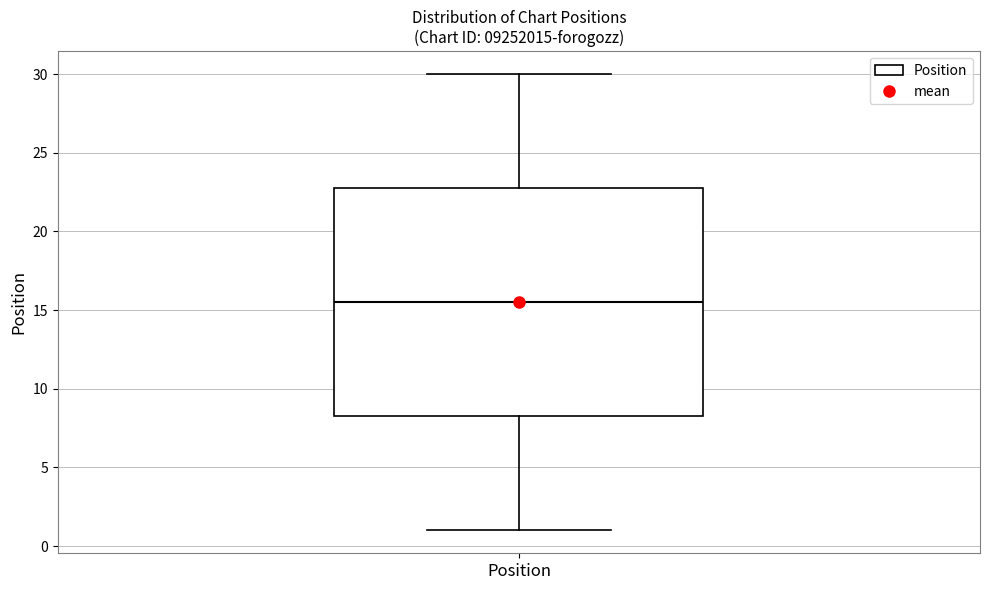

Transcribe this box plot: give where the median line is, the range the box spans, and where the two whiskers end, as read against the y-axis. The values are not printed on the chart, so give them approximately, as read against the axis.

median 15.5, box 8.5 to 23.0, whiskers 1.0 to 30.0